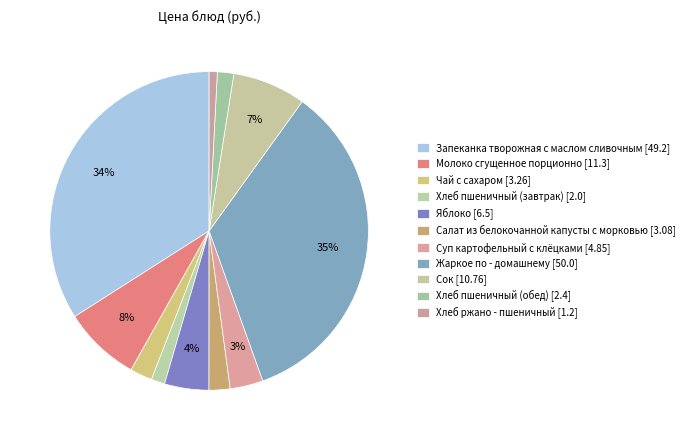

To the nearest percent, what is the difference between the Хлеб пшеничный (завтрак) and Хлеб ржано - пшеничный slice percentages?

1%